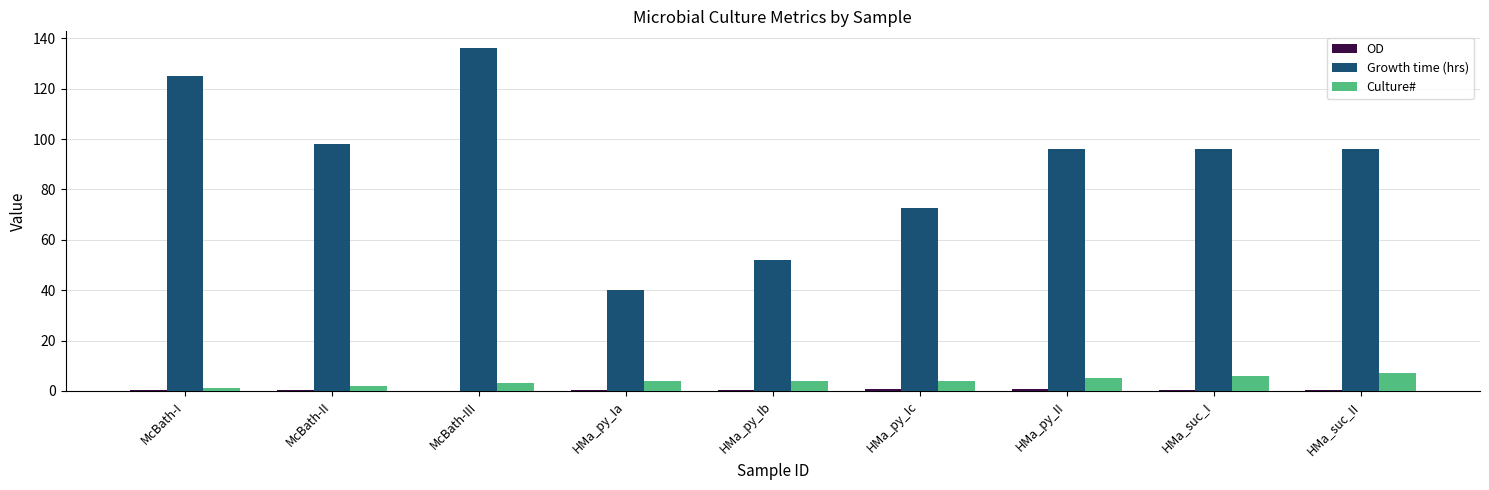

What is the sum of all Growth time (hrs) values?

811.5